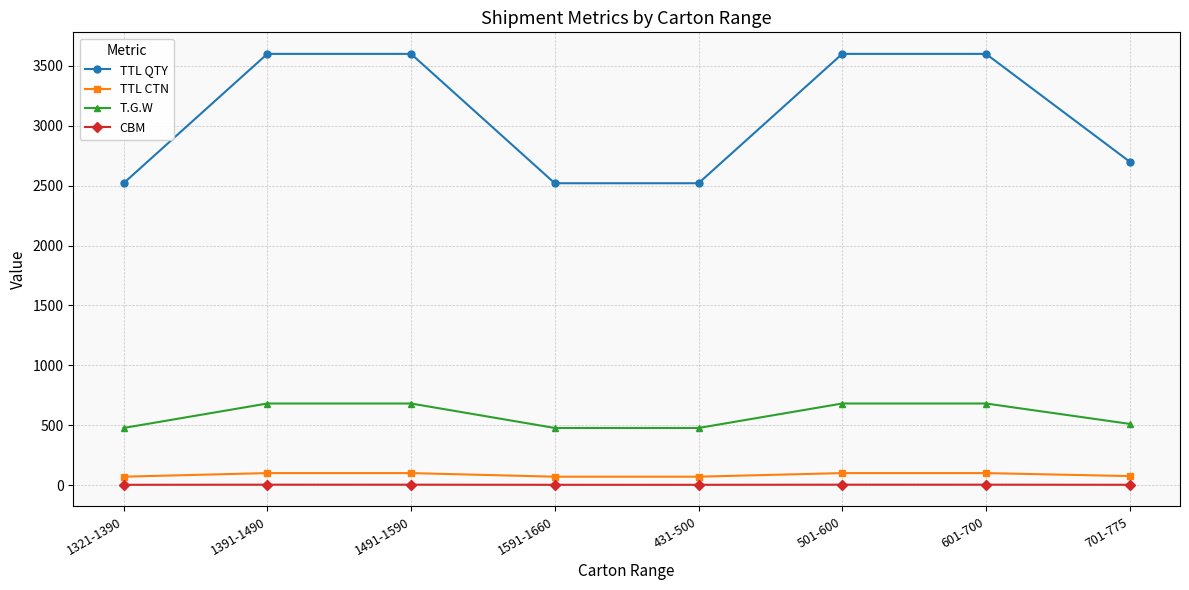

What is the label of the 7th point from the right?

1391-1490